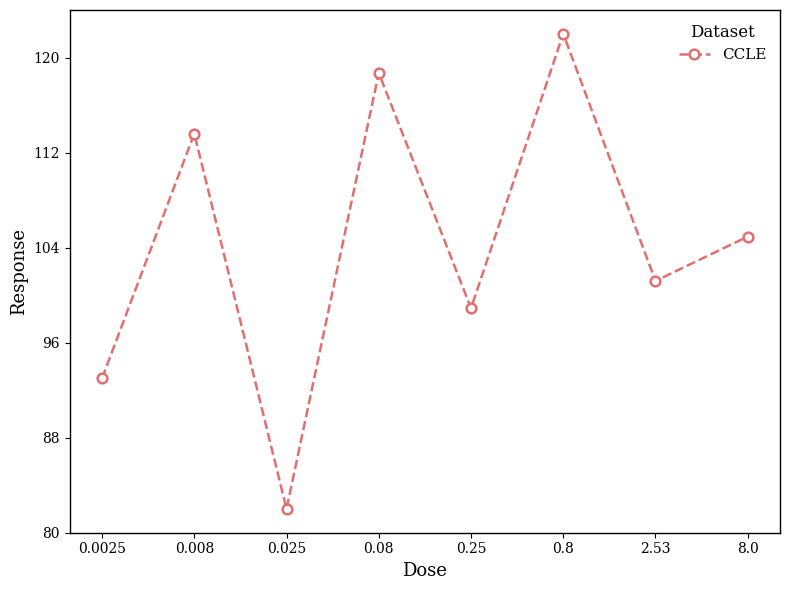

Reading left to right, transcribe all the data shown in this chart.

93.0	113.6	82.0	118.7	98.9	122.0	101.2	104.9